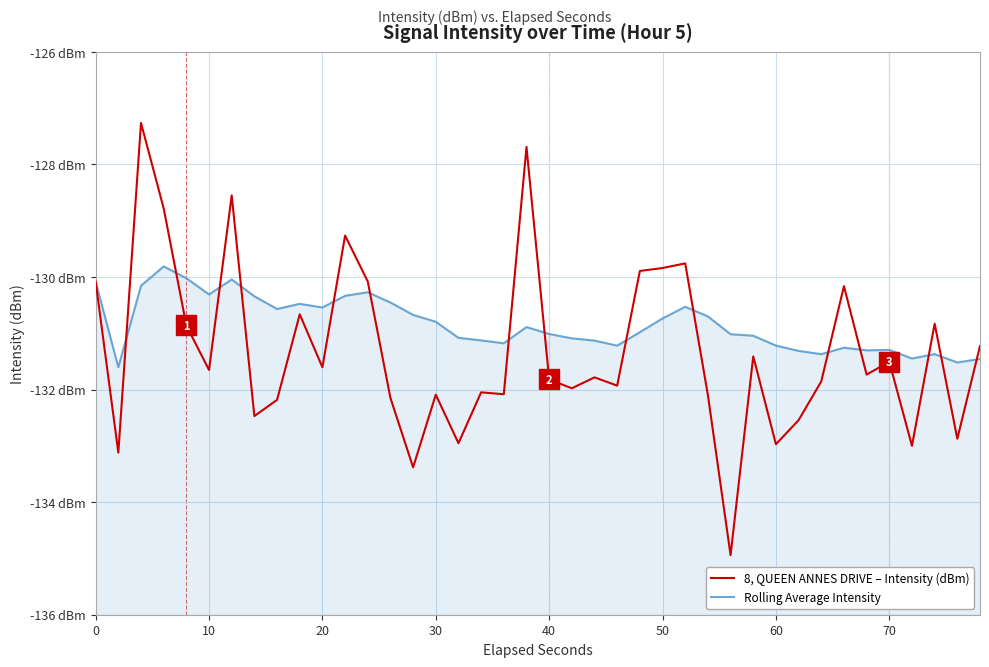

Is it true that 8, QUEEN ANNES DRIVE – Intensity (dBm) equals -38.2 at 20?

False